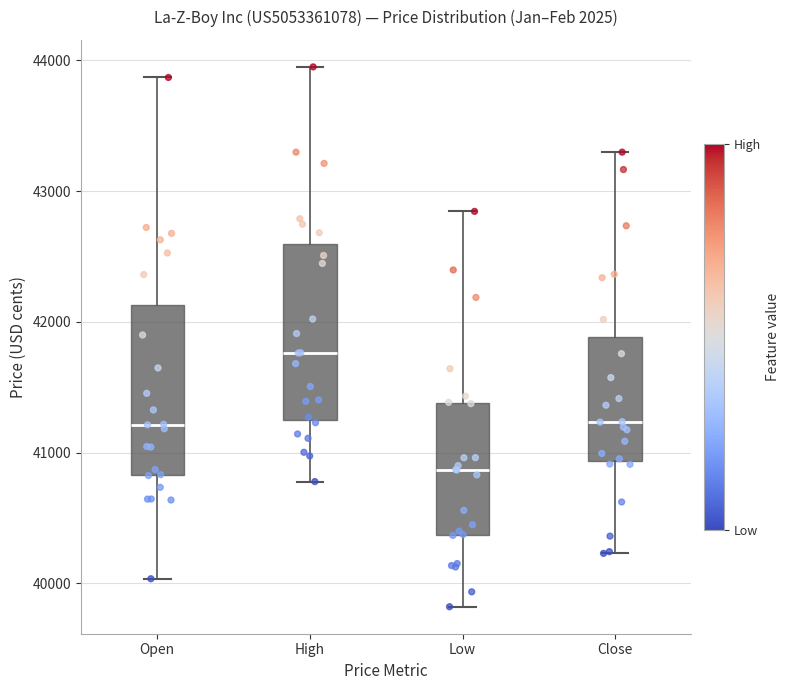

Where is the lower edge of the box for High on the y-axis? The values are not printed on the chart, so give them approximately, as read against the axis.

41300